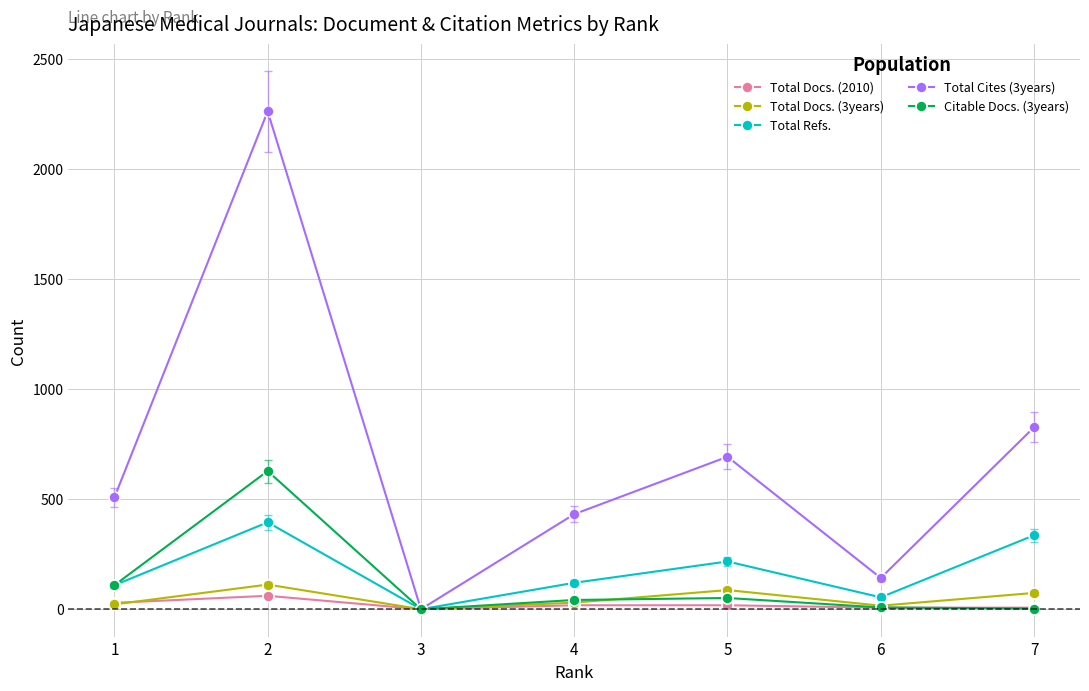

Count the number of categories in the chart.

7